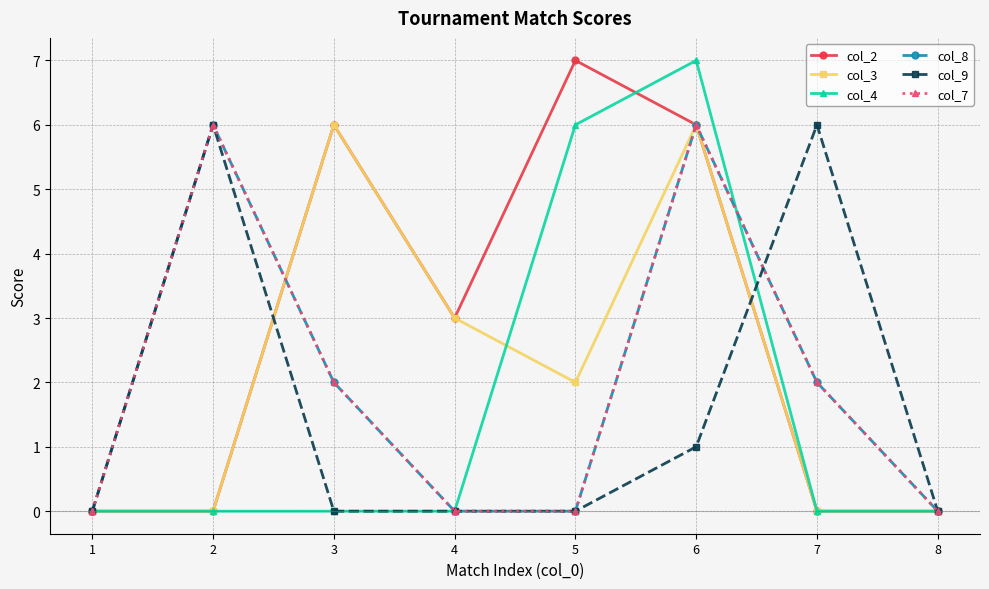

Which series has the largest range (max minus min)?

col_2